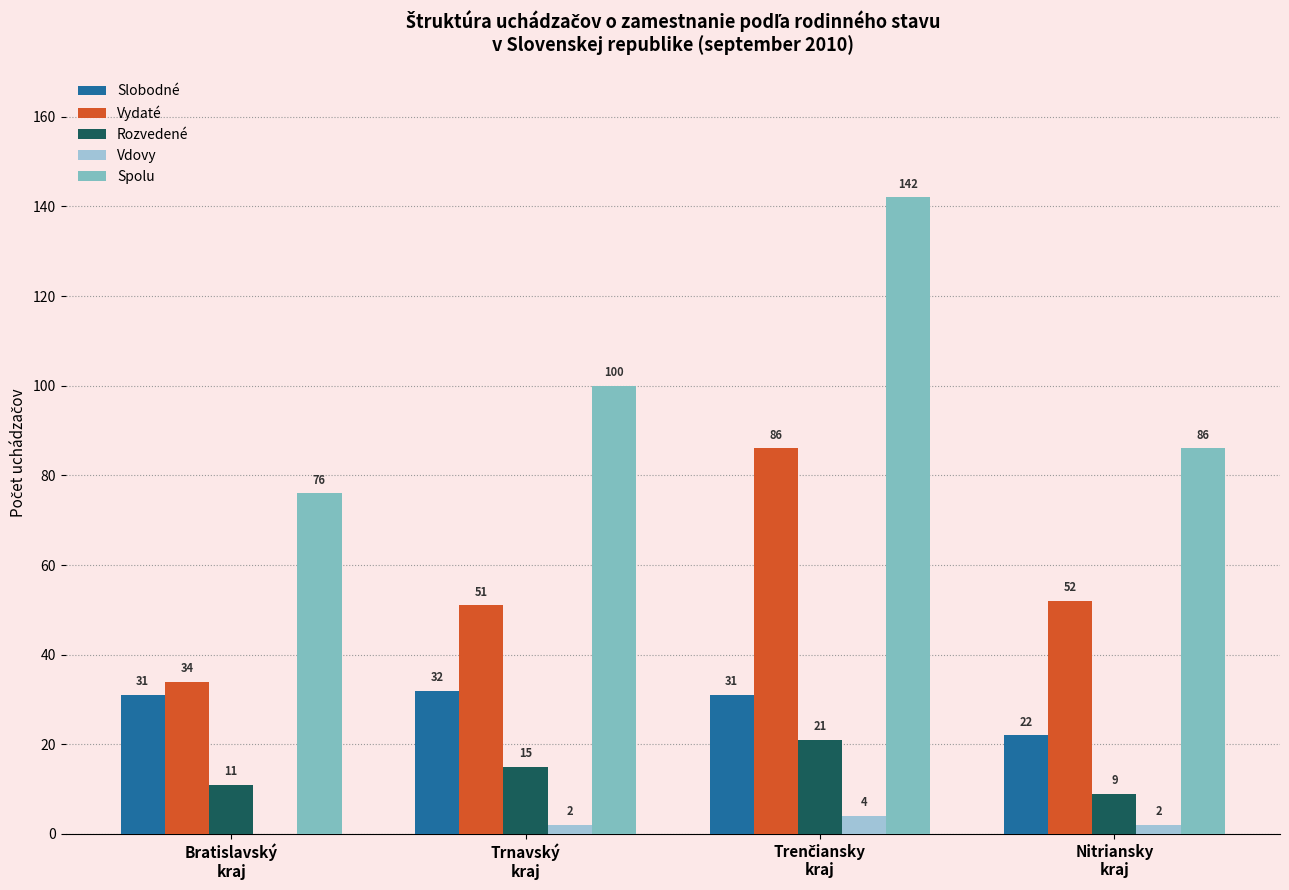

What are all the series names shown in the legend?

Slobodné, Vydaté, Rozvedené, Vdovy, Spolu